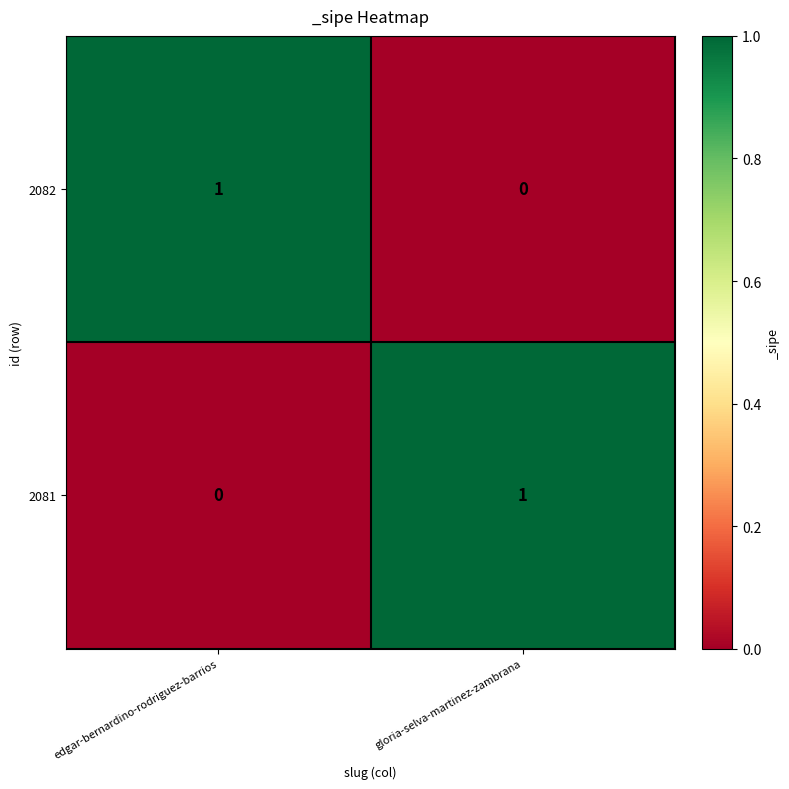

Where is 2082 nearest to the value 0?

gloria-selva-martinez-zambrana